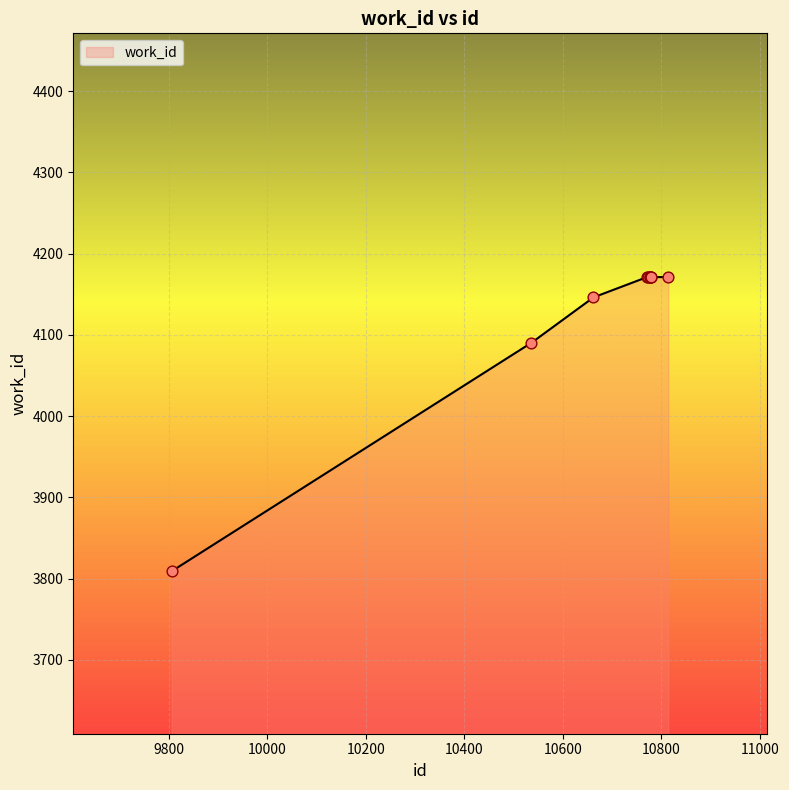

Between 10779 and 10777, which is larger?

10779